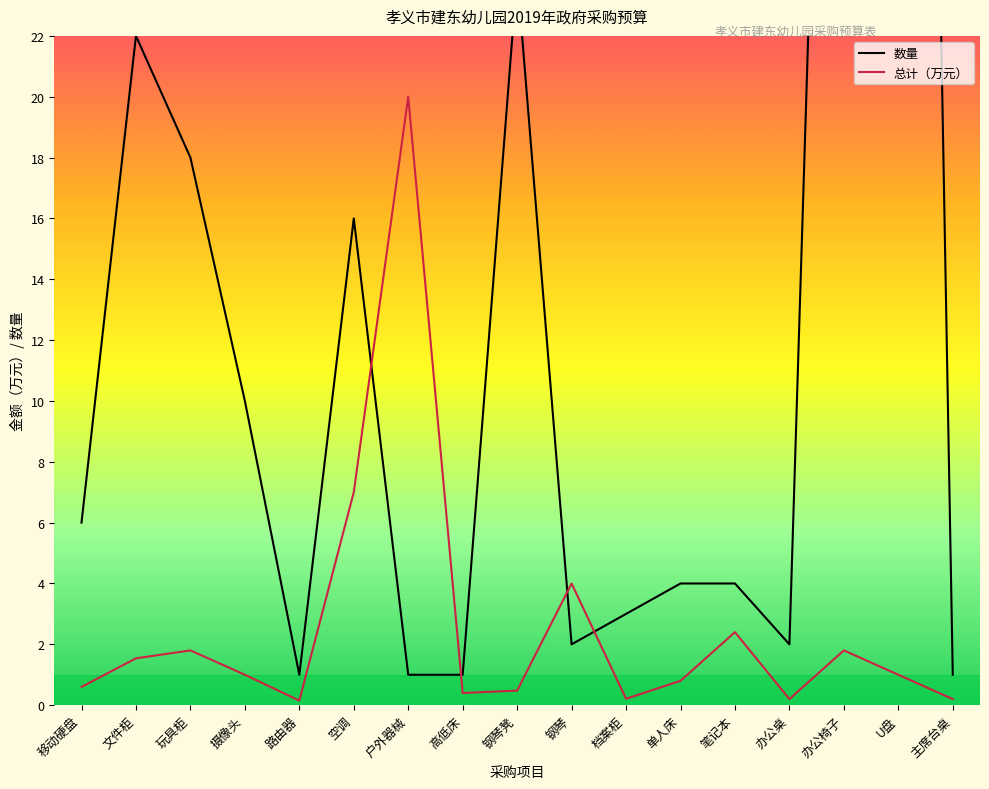

Rank the series by their average value, from highest to lowest.

数量, 总计（万元）